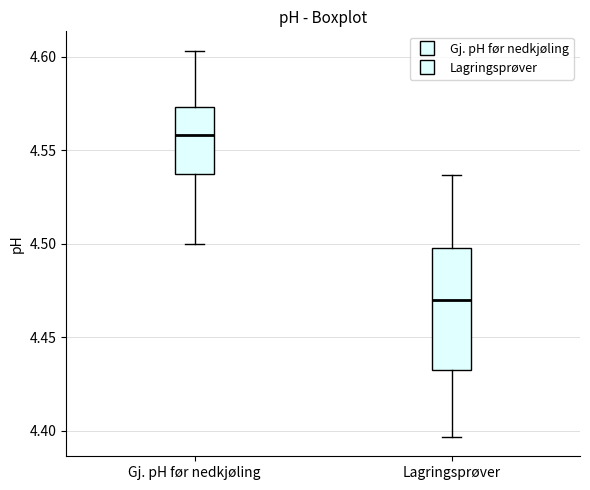

Reading left to right, transcribe this box plot: for each box, give where its median line is, the range the box spans, and where its two whiskers end, as read against the y-axis. The values are not printed on the chart, so give them approximately, as read against the axis.

Gj. pH før nedkjøling: median 4.560, box 4.540 to 4.575, whiskers 4.500 to 4.605
Lagringsprøver: median 4.470, box 4.435 to 4.500, whiskers 4.395 to 4.535